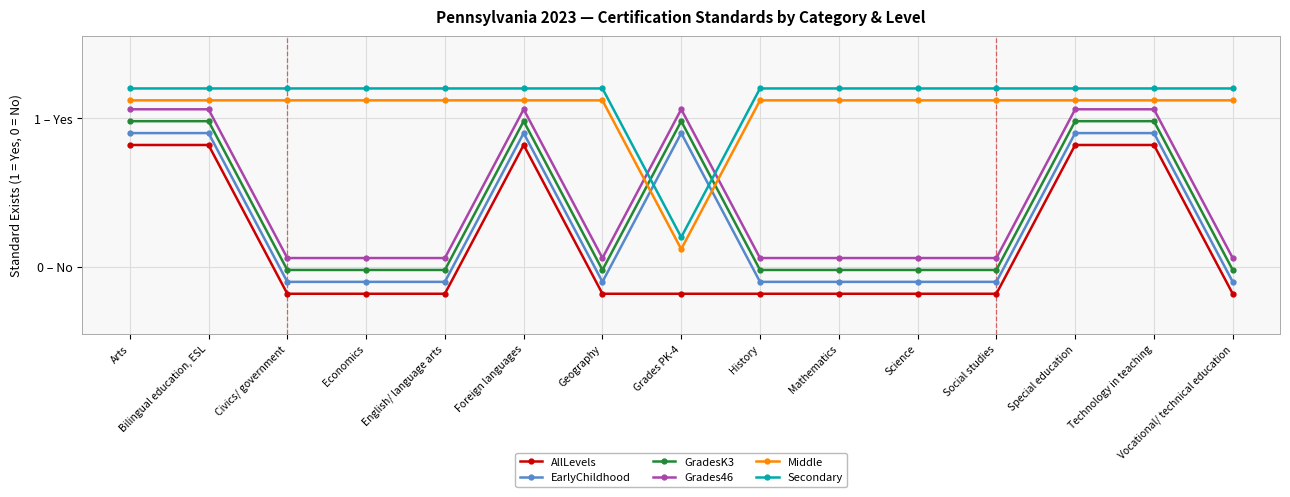

Where is the first local maximum for GradesK3?

Foreign languages